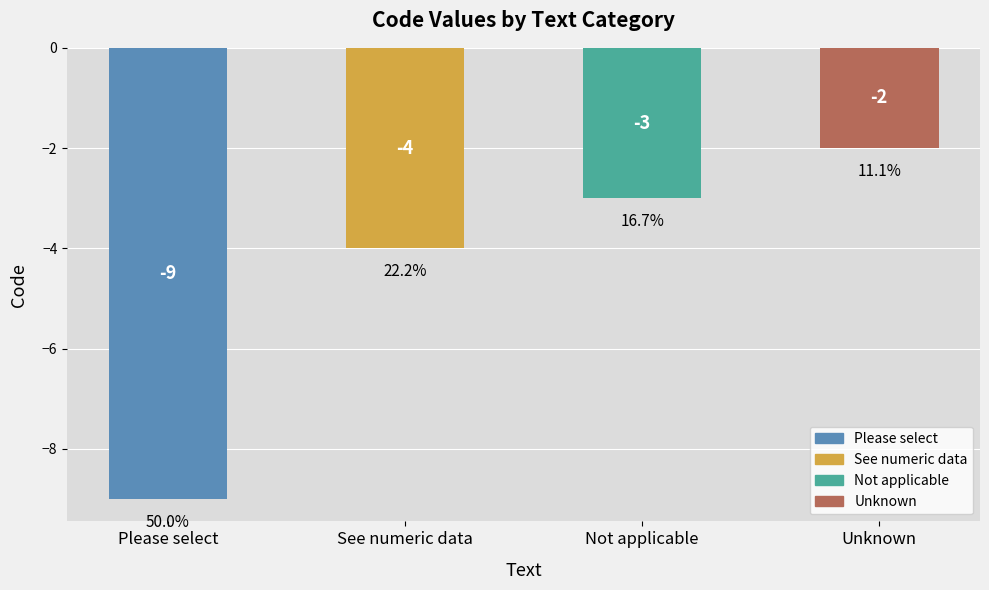

List the labels in order of value, smallest first.

Please select, See numeric data, Not applicable, Unknown